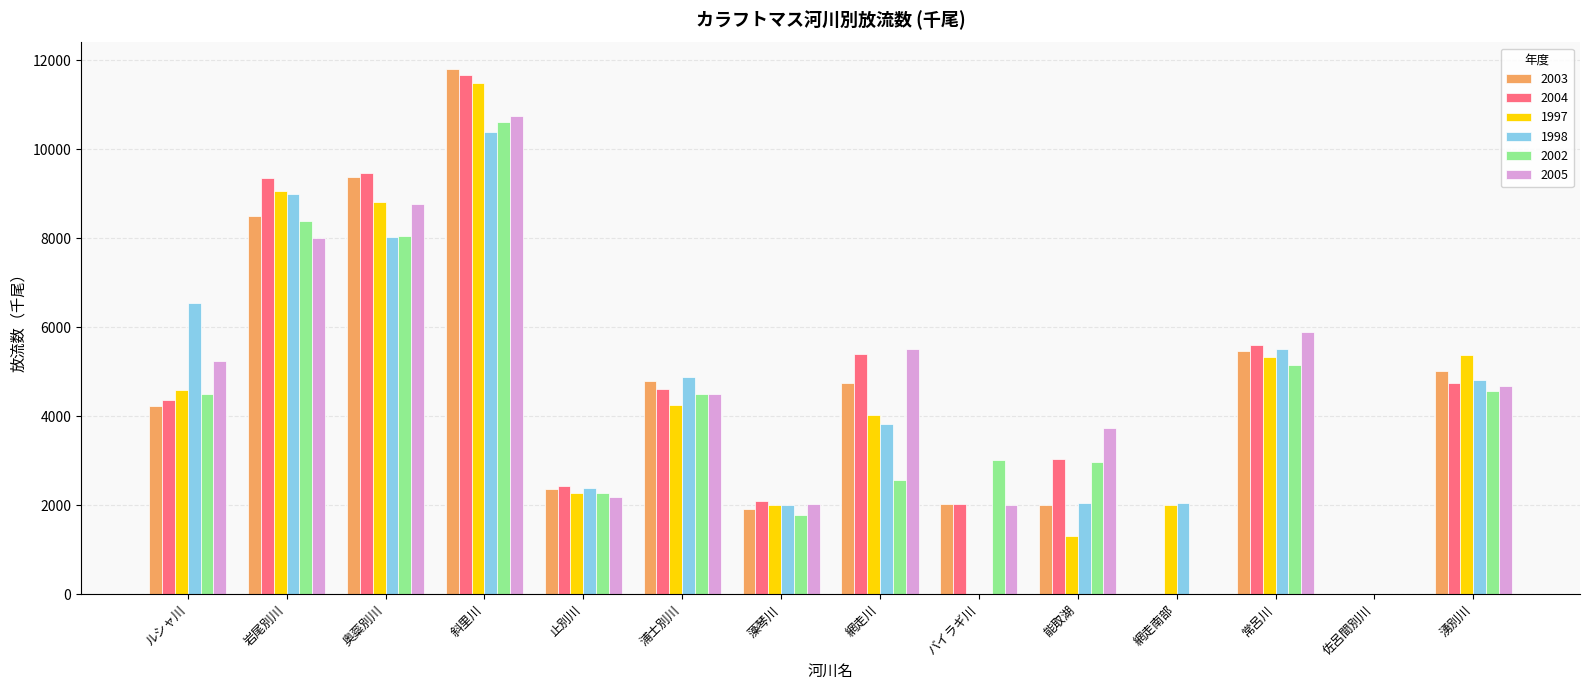

Which series changed the most between 斜里川 and 能取湖?

1997